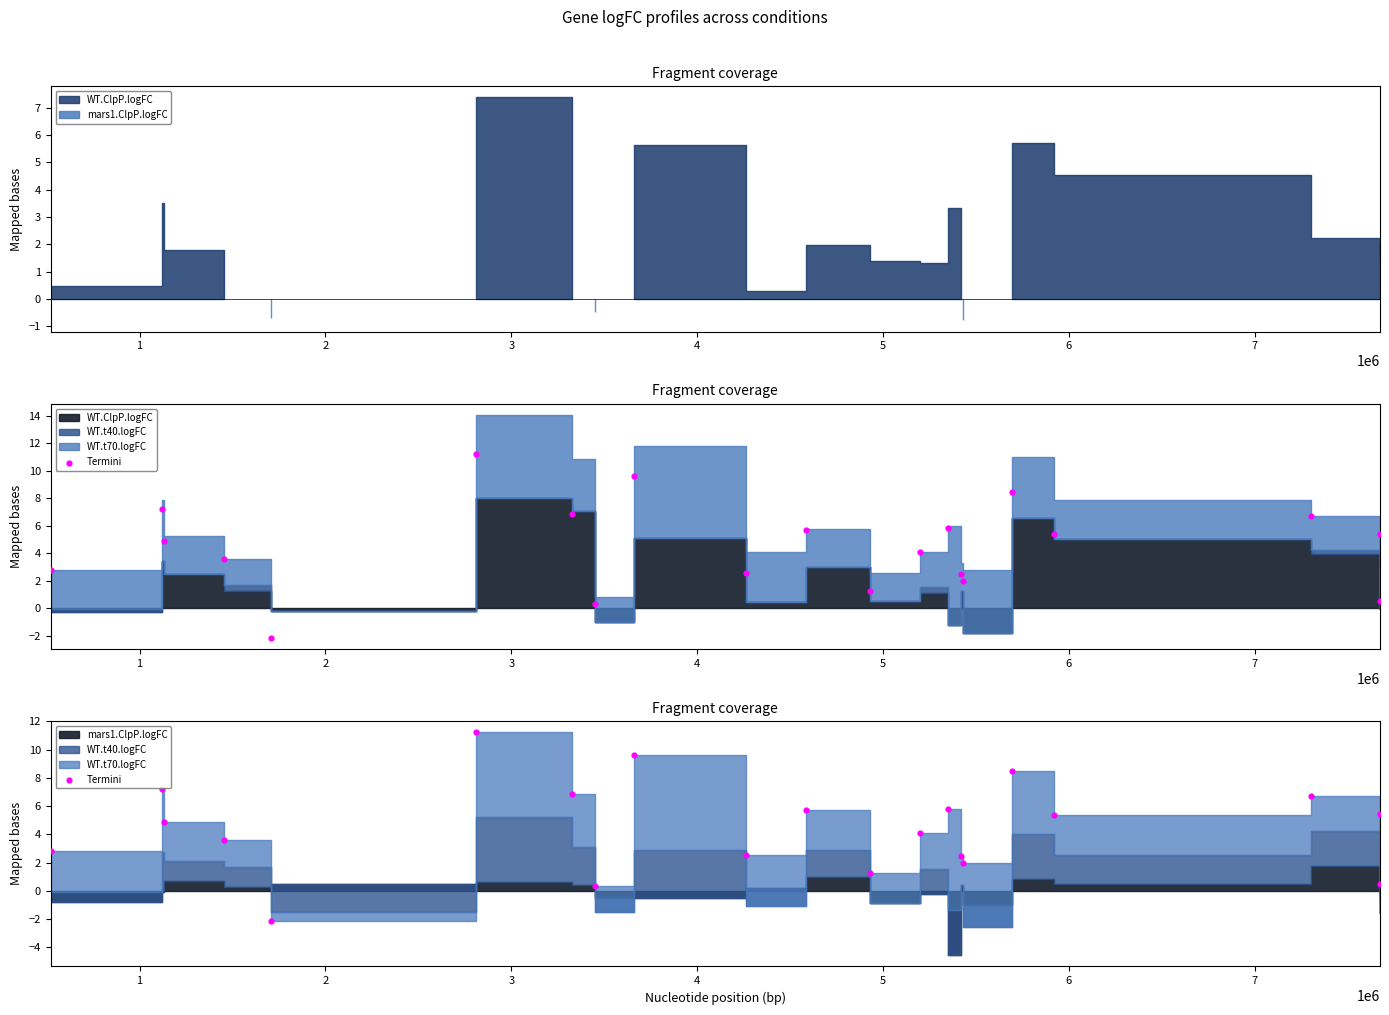

Which has a higher value, 5 or 2?

5